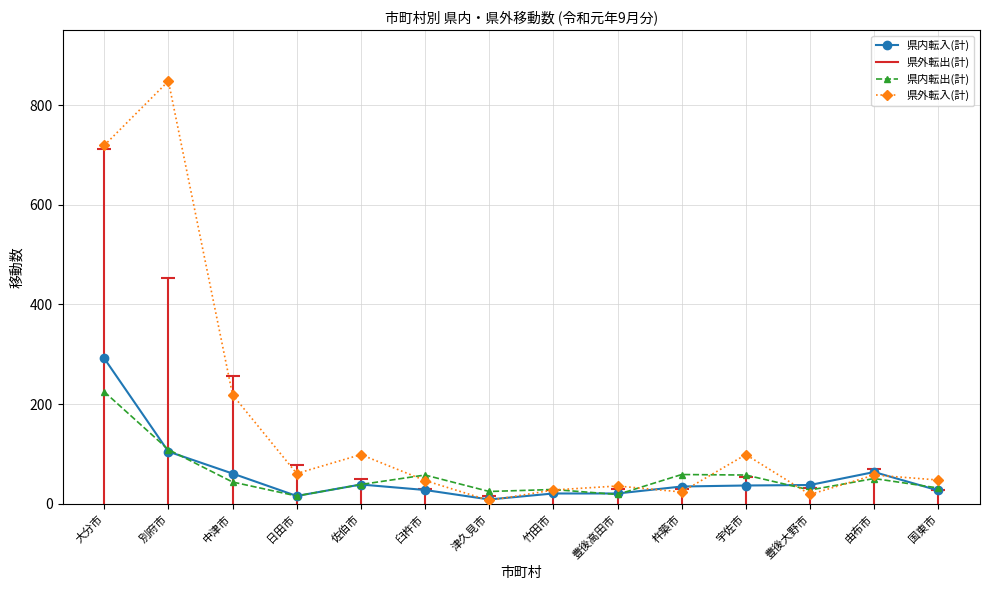

At which category is the sum across all series the highest?

大分市